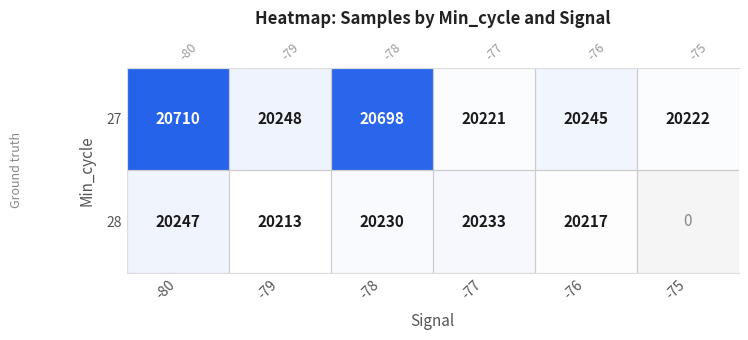

Rank the categories by 27 value from lowest to highest.

-77, -75, -76, -79, -78, -80